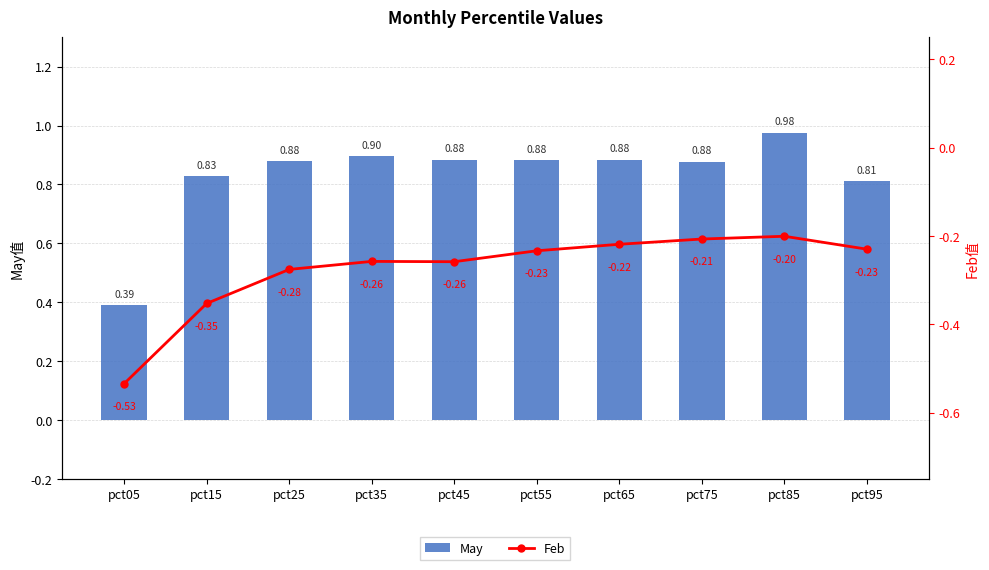

What are all the series names shown in the legend?

May, Feb